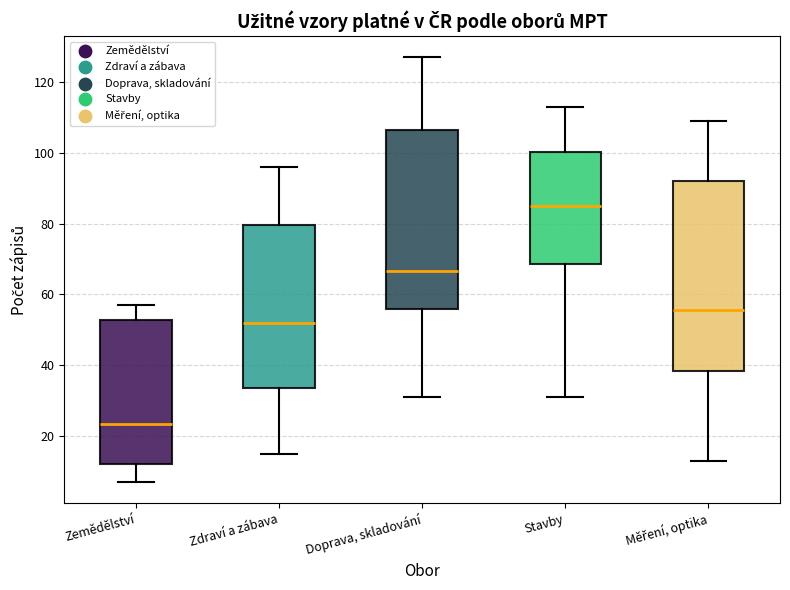

Where does the median line of the box for Zemědělství sit on the y-axis? The values are not printed on the chart, so give them approximately, as read against the axis.

24